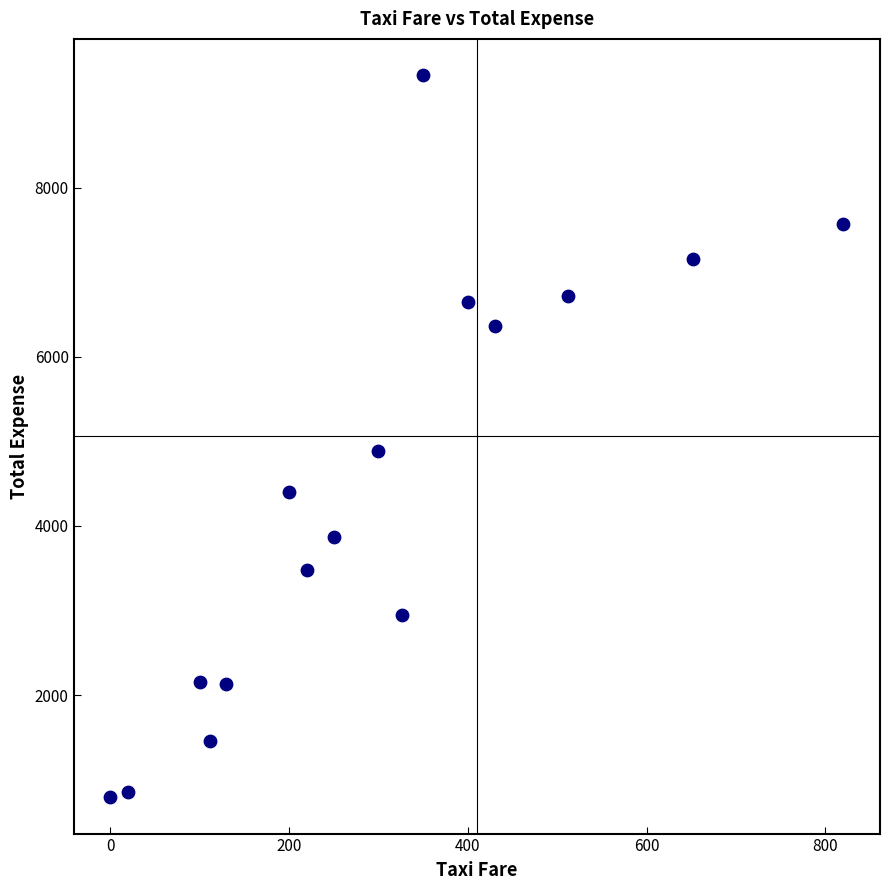

What Y value in the scatter plot is closest to 5060?

4890